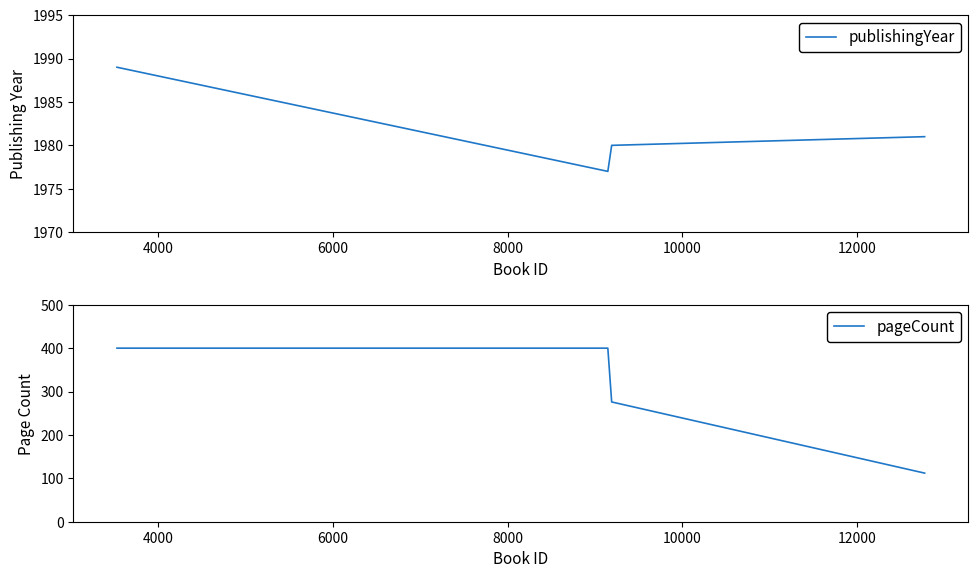

The publishingYear series shows 1036 at 6000. True or false?

False